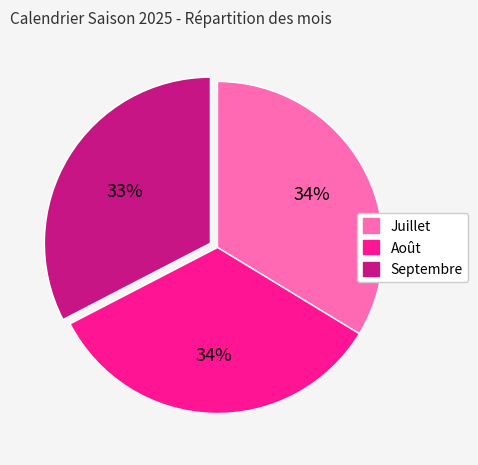

How many slices are in this pie chart?

3